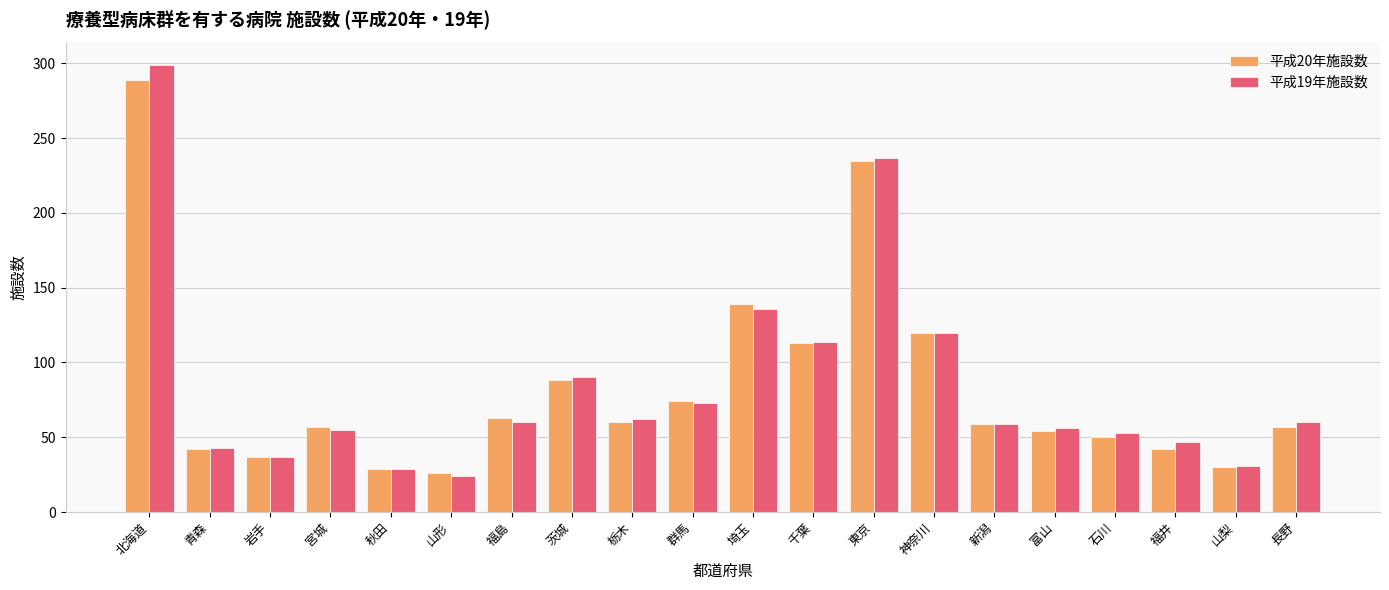

Where is 平成20年施設数 nearest to the value 157?

埼玉